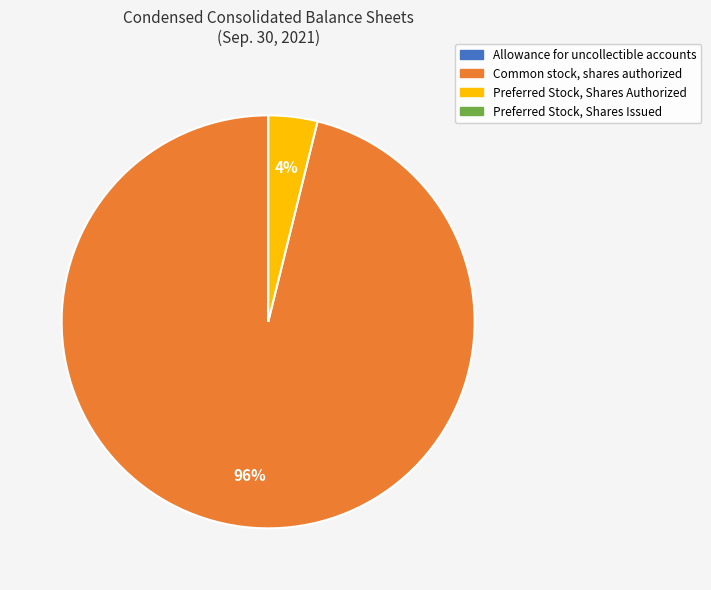

What percentage is the Preferred Stock, Shares Authorized slice, to the nearest percent?

4%